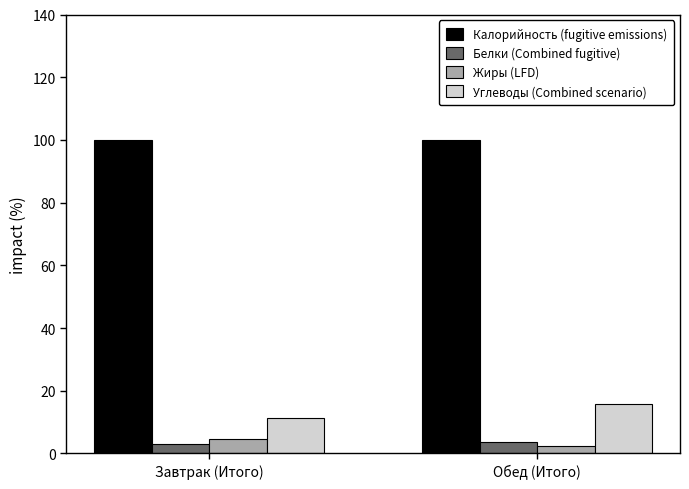

What is the minimum value shown in the chart?

2.5